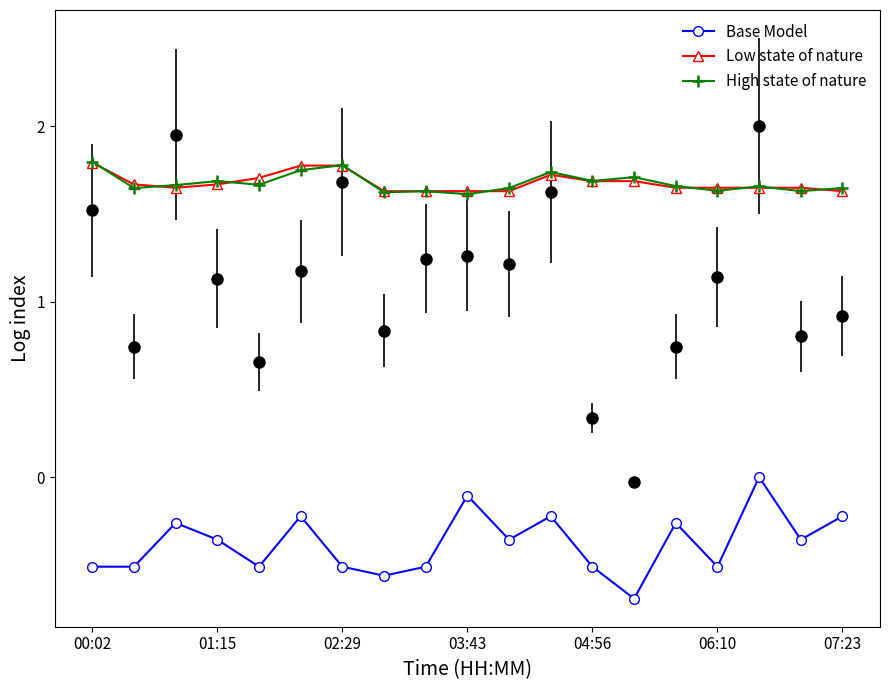

At which category is the sum across all series the highest?

16